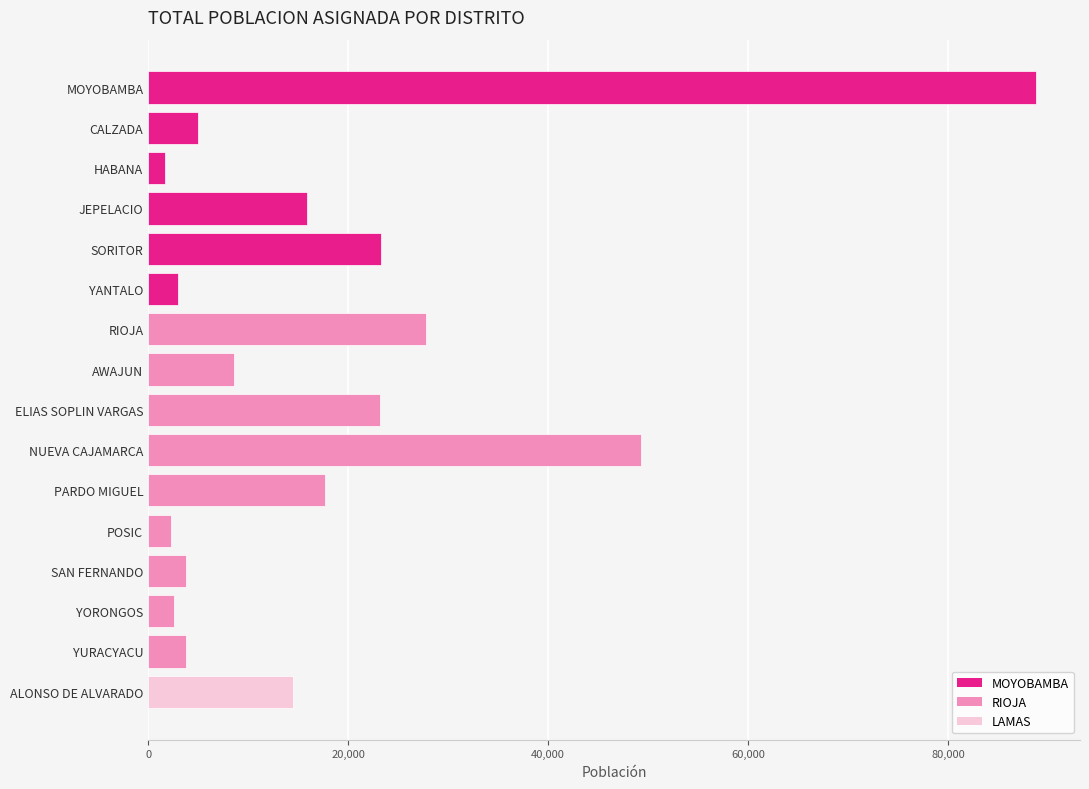

What is the sum of all values?

290926